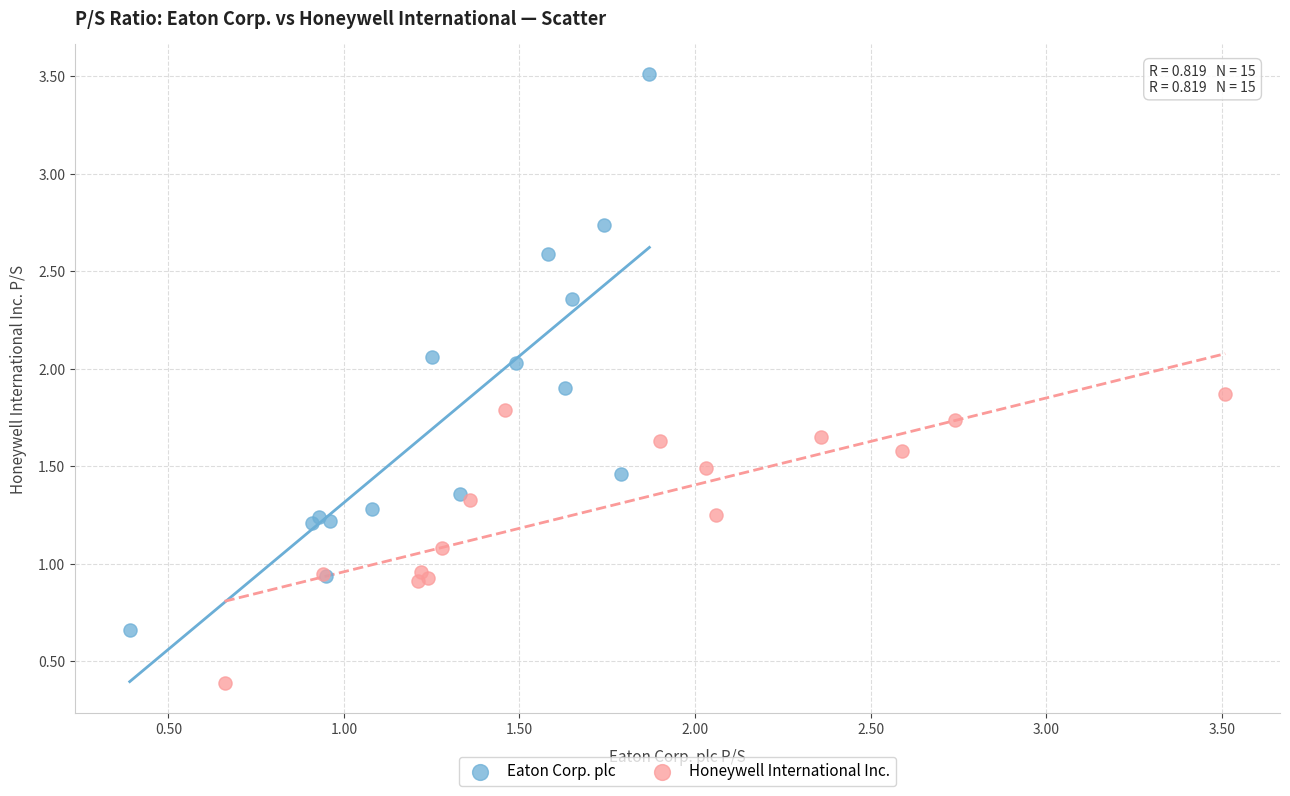

Which series has the largest Y range (max minus min)?

Eaton Corp. plc